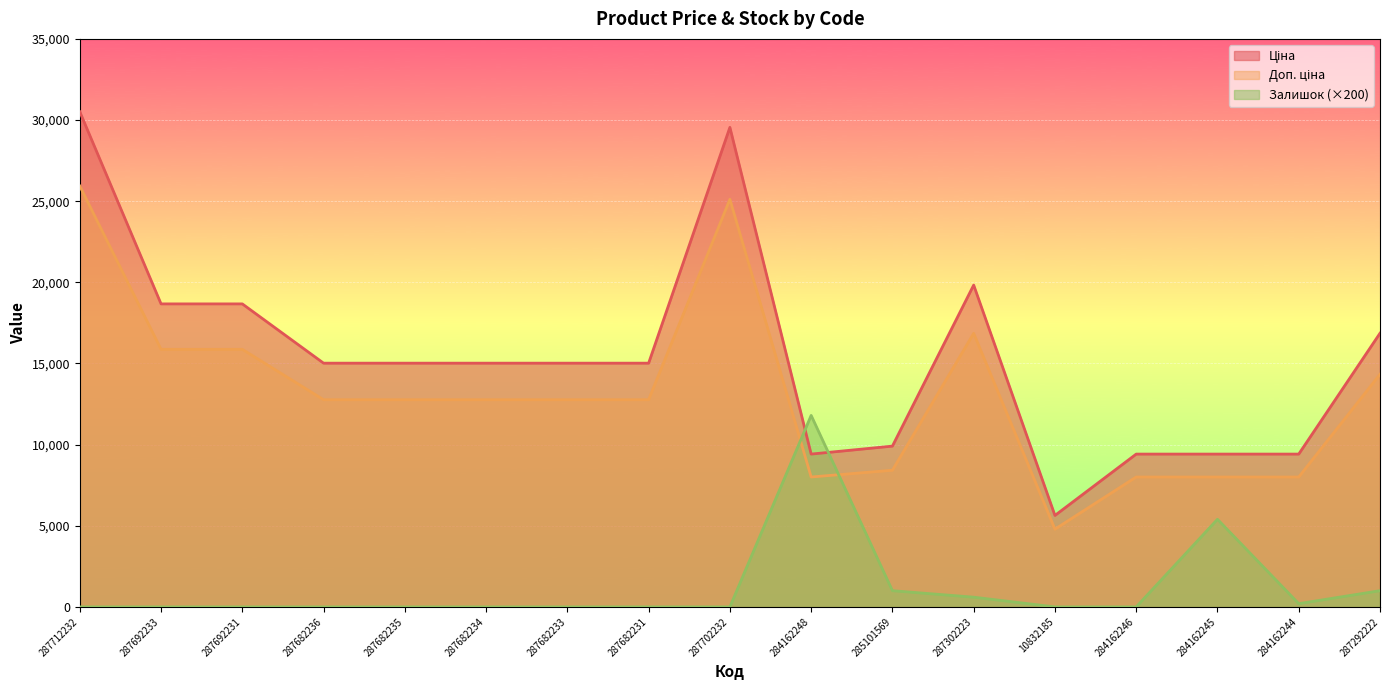

What is the total value across all series at 285101569?

19330.7